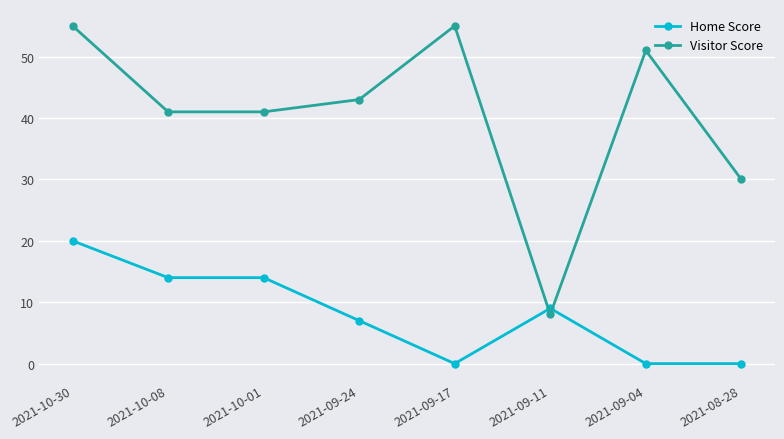

What are all the series names shown in the legend?

Home Score, Visitor Score